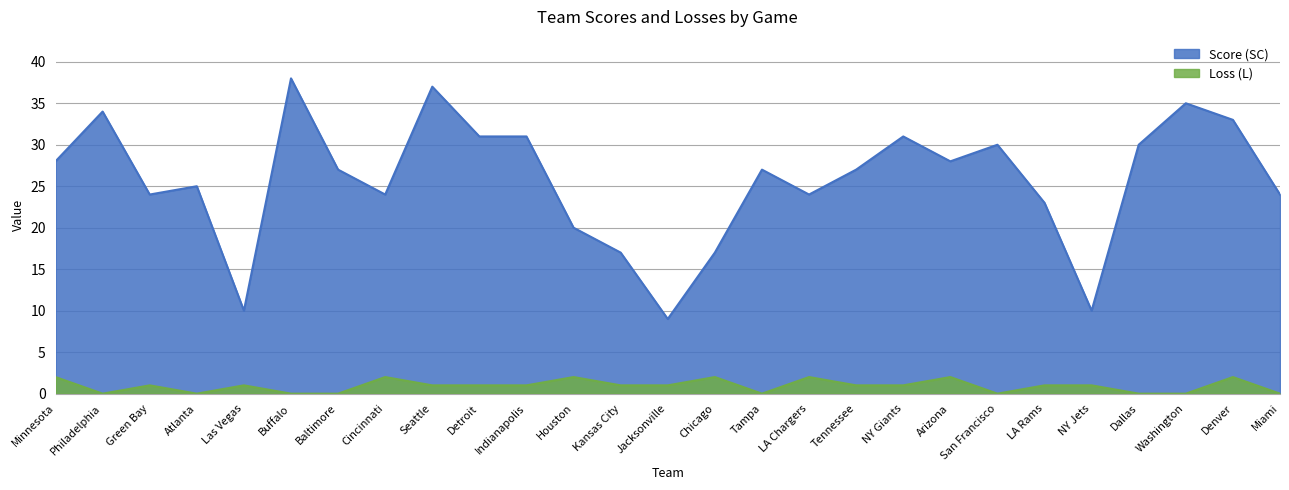

Where is the first local maximum for Loss (L)?

Green Bay